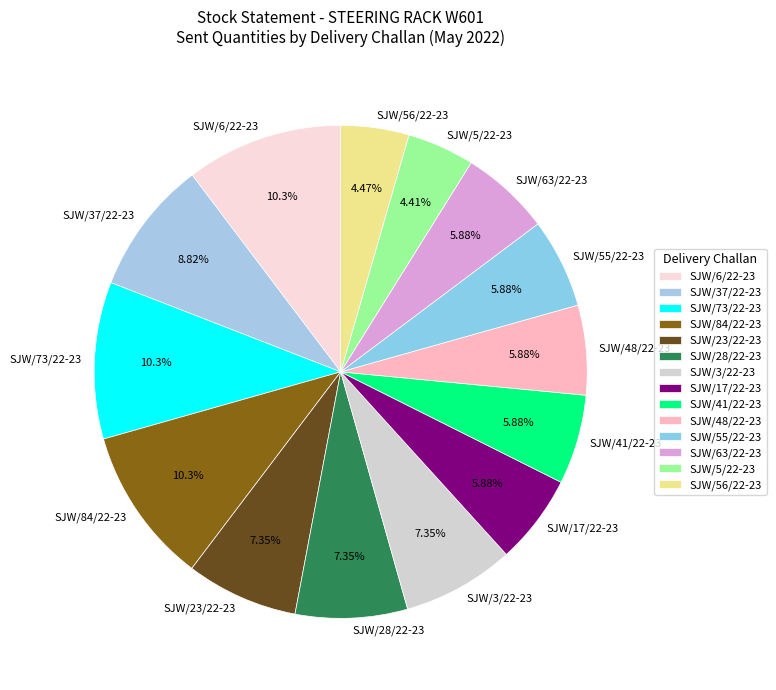

To the nearest percent, what is the difference between the SJW/84/22-23 and SJW/48/22-23 slice percentages?

4%